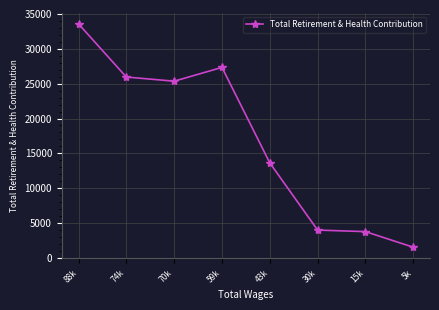

At which label does the data first exceed 25356?

88k